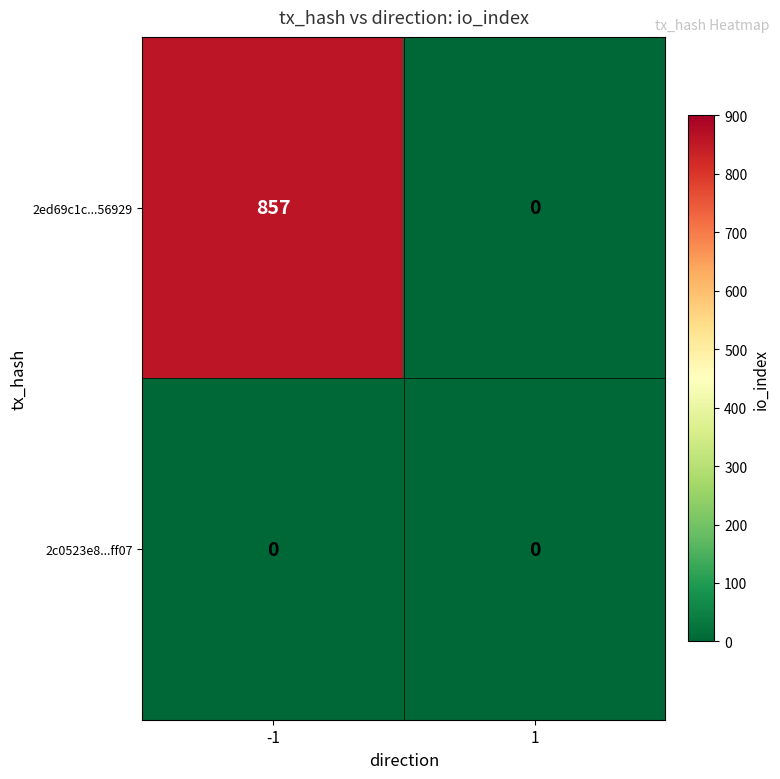

What is the maximum value shown in the chart?

857